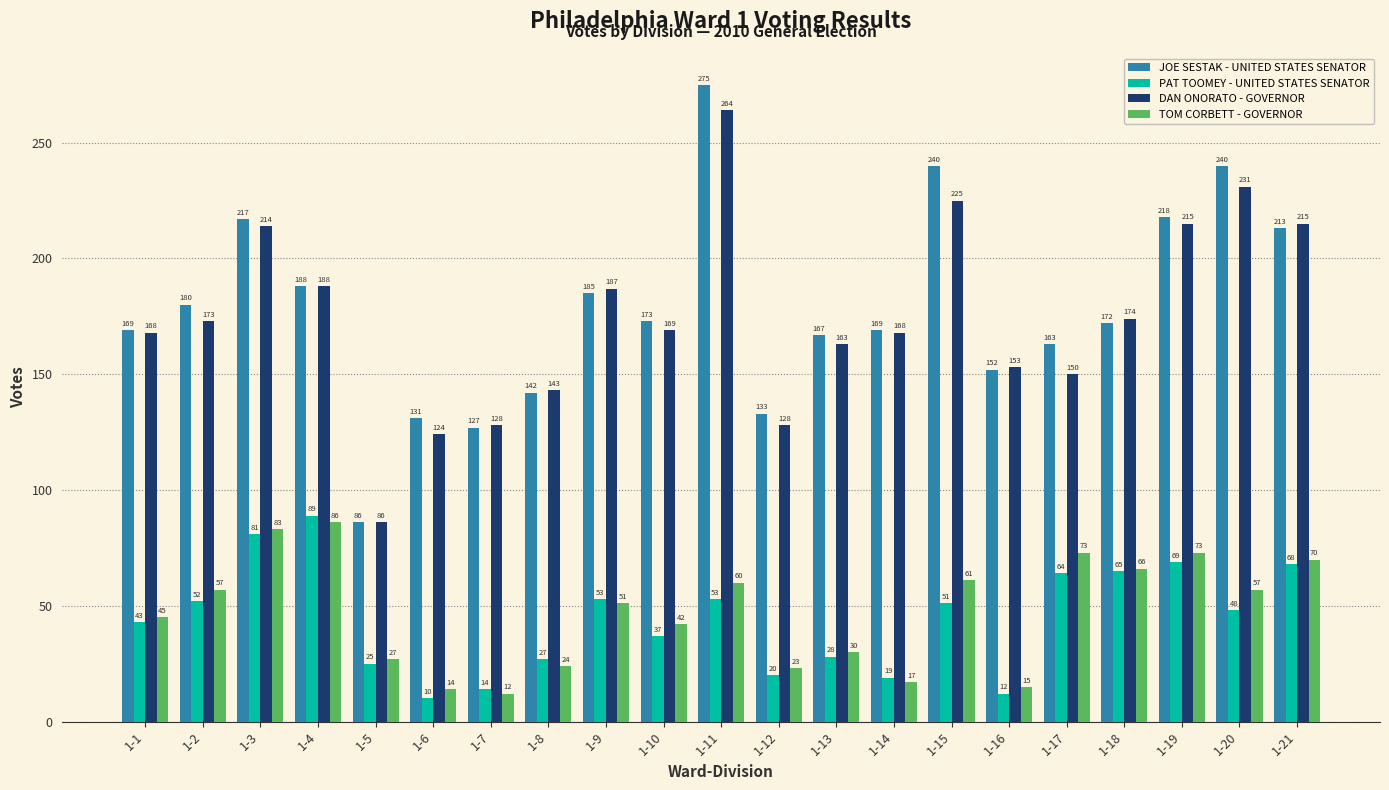

Which category has the highest value in the PAT TOOMEY - UNITED STATES SENATOR series?

1-4